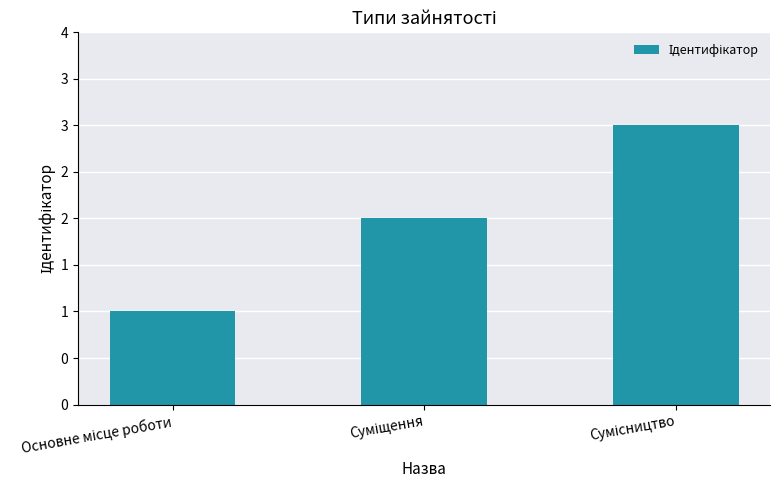

Does the chart contain any negative values?

No